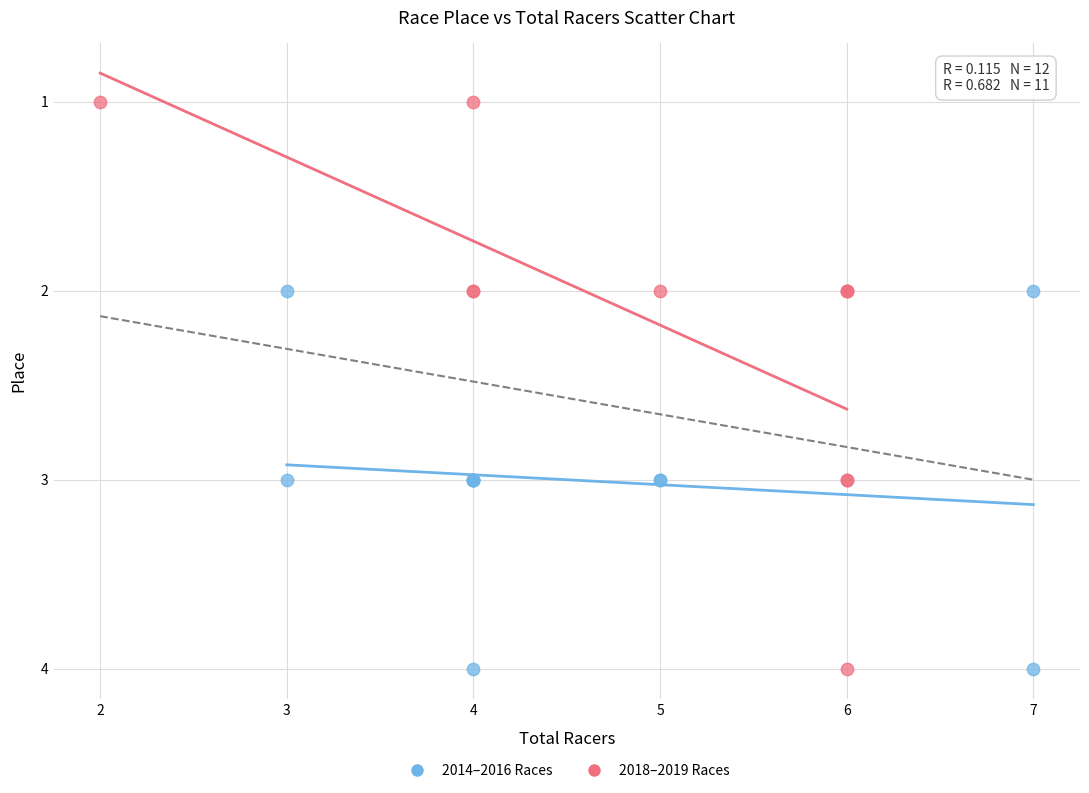

Which series contains the lowest Y value?

2018–2019 Races